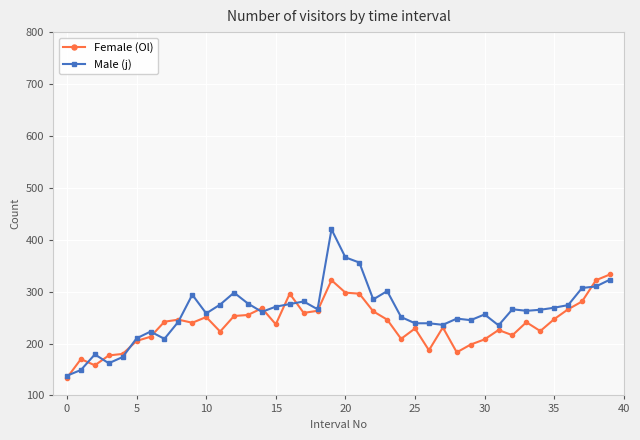

What is the value of the Male (j) point at the 39th from the left?

310